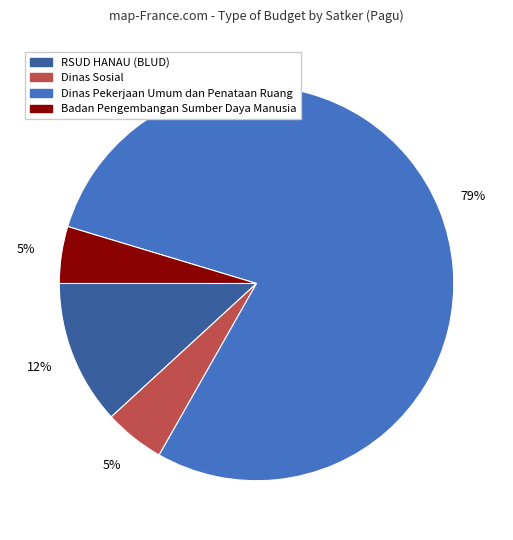

To the nearest percent, what is the average slice percentage?

25%